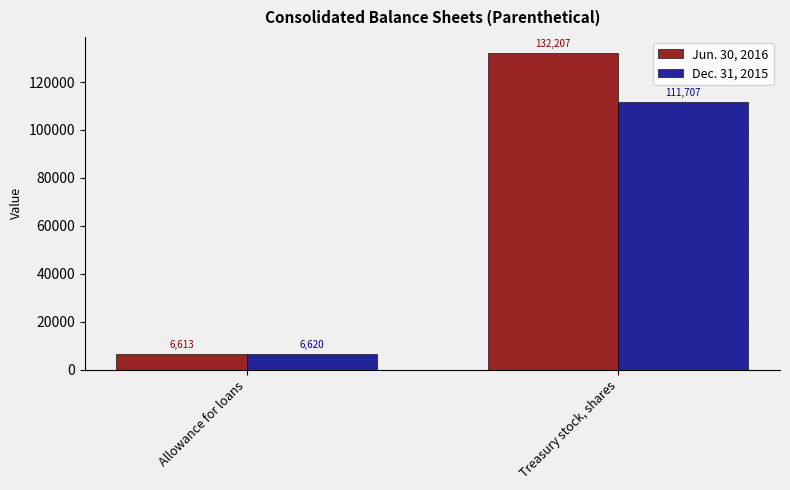

List the series in order of their overall mean, highest first.

Jun. 30, 2016, Dec. 31, 2015